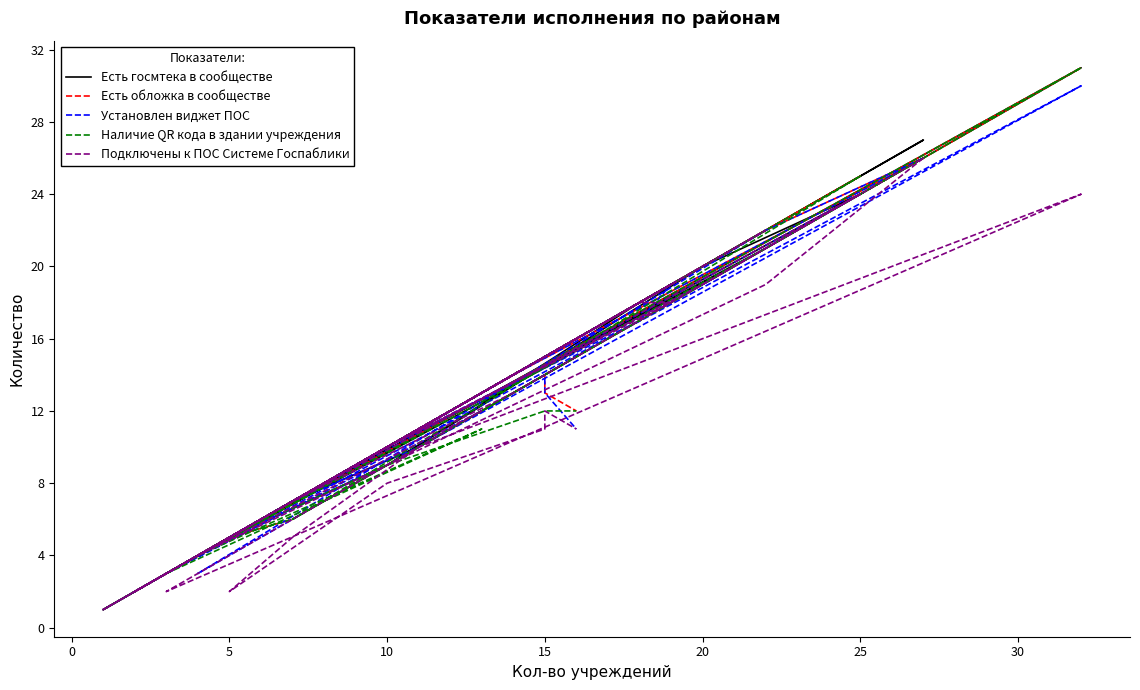

Does the chart display data point markers on the line(s)?

No